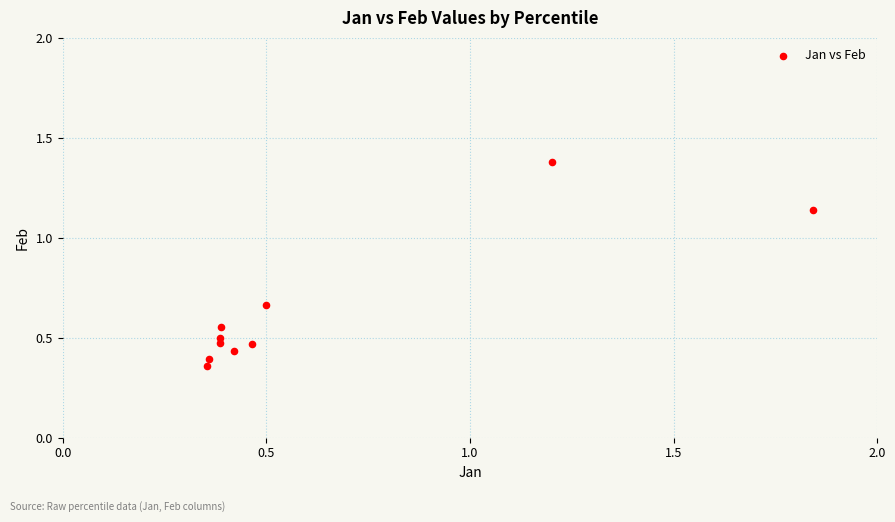

What is the range of X values (max minus min)?

1.5